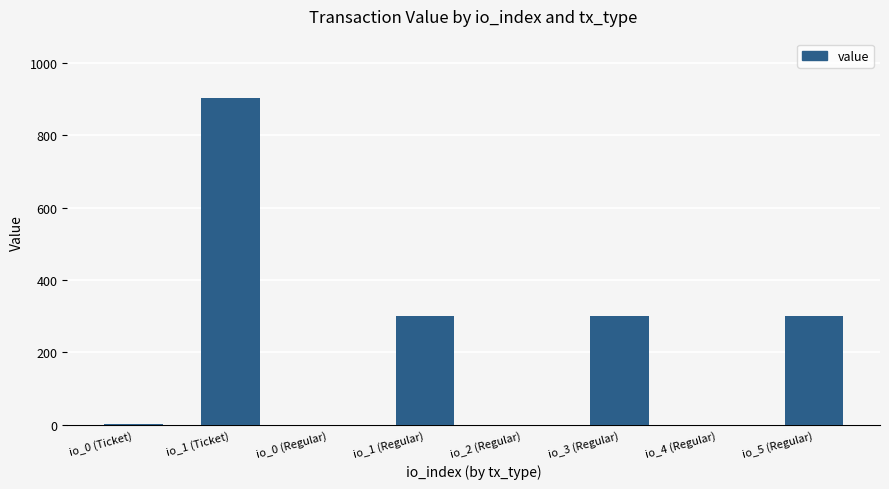

What is the greatest value displayed?

904.0